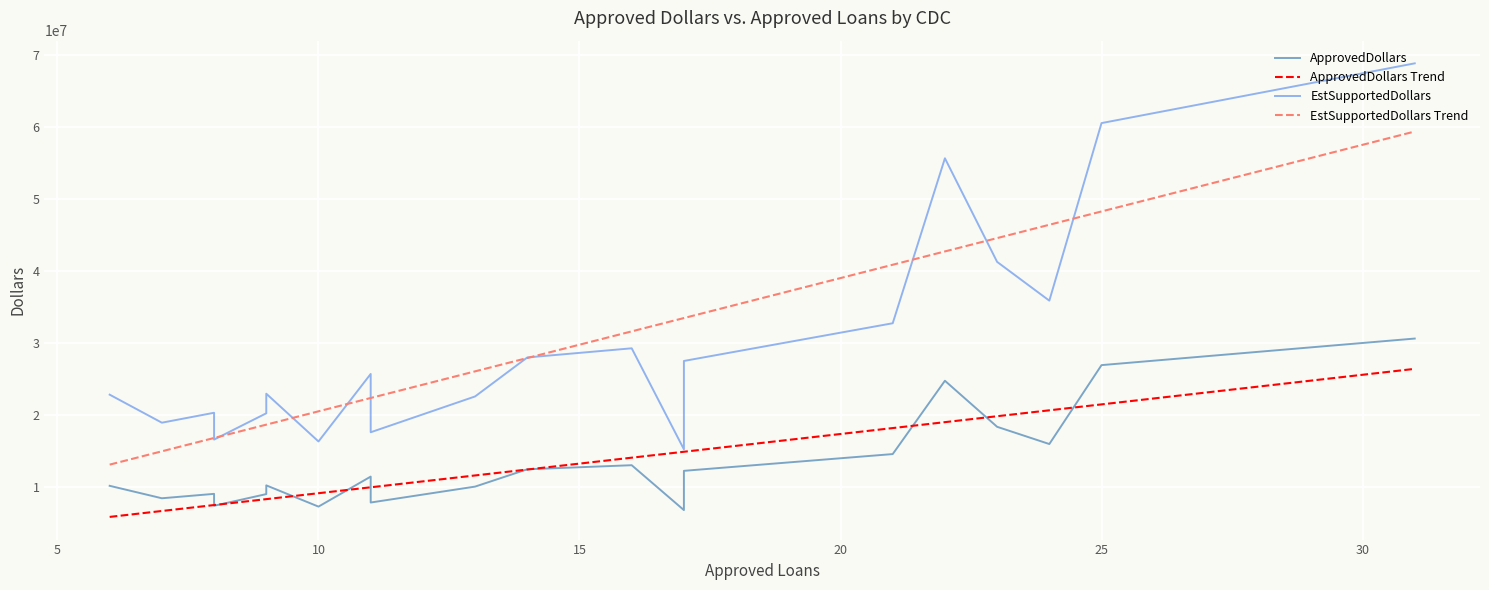

Rank the series by their maximum value, from highest to lowest.

EstSupportedDollars, ApprovedDollars